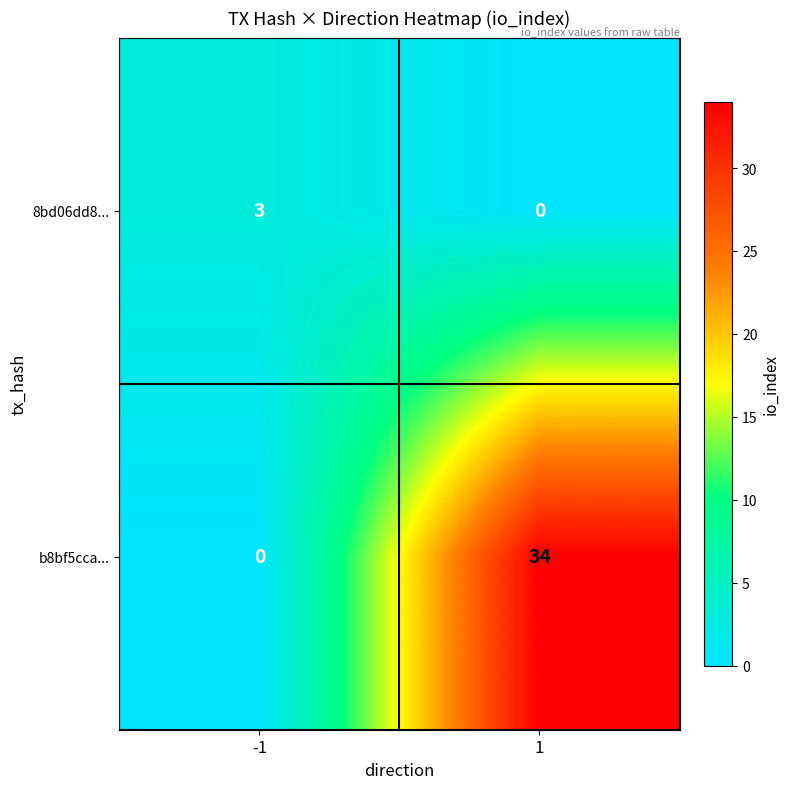

Which series has the largest total across all categories?

b8bf5cca...